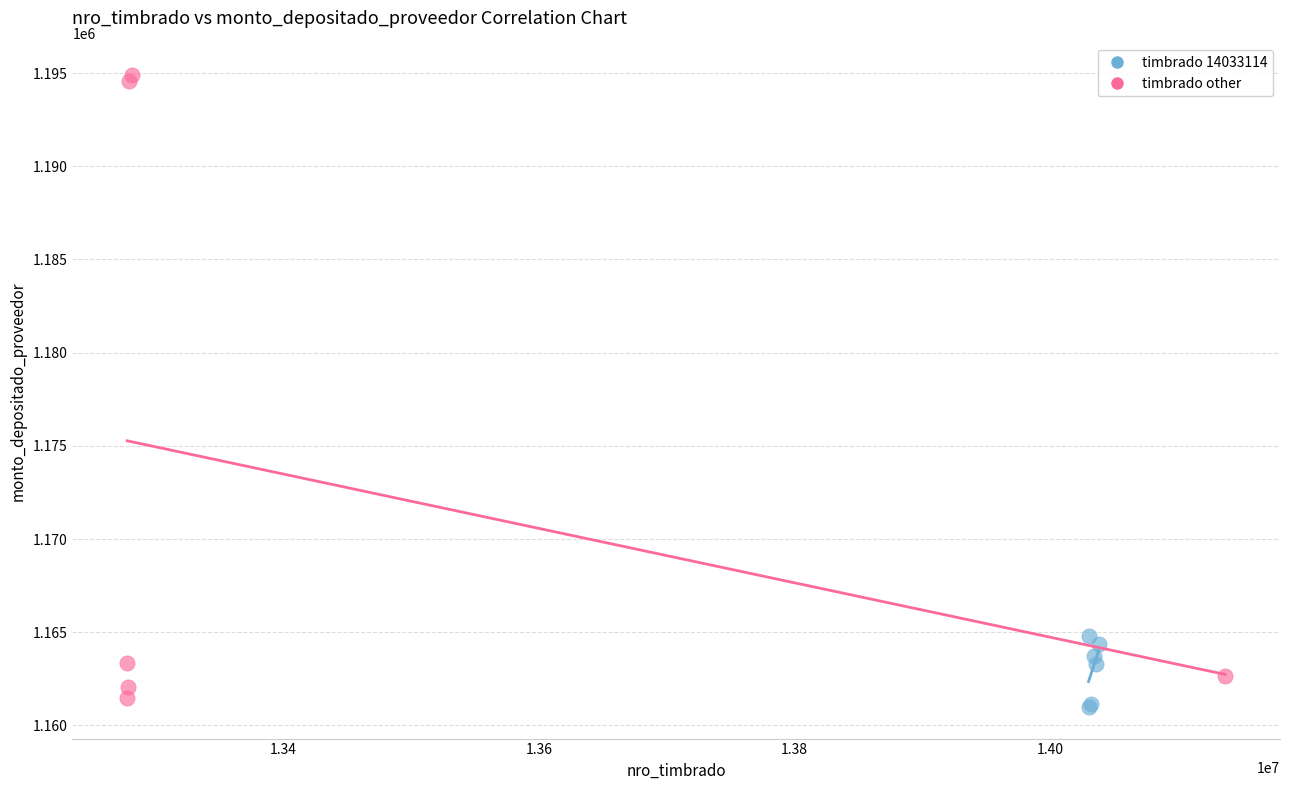

Which series contains the highest Y value?

timbrado other